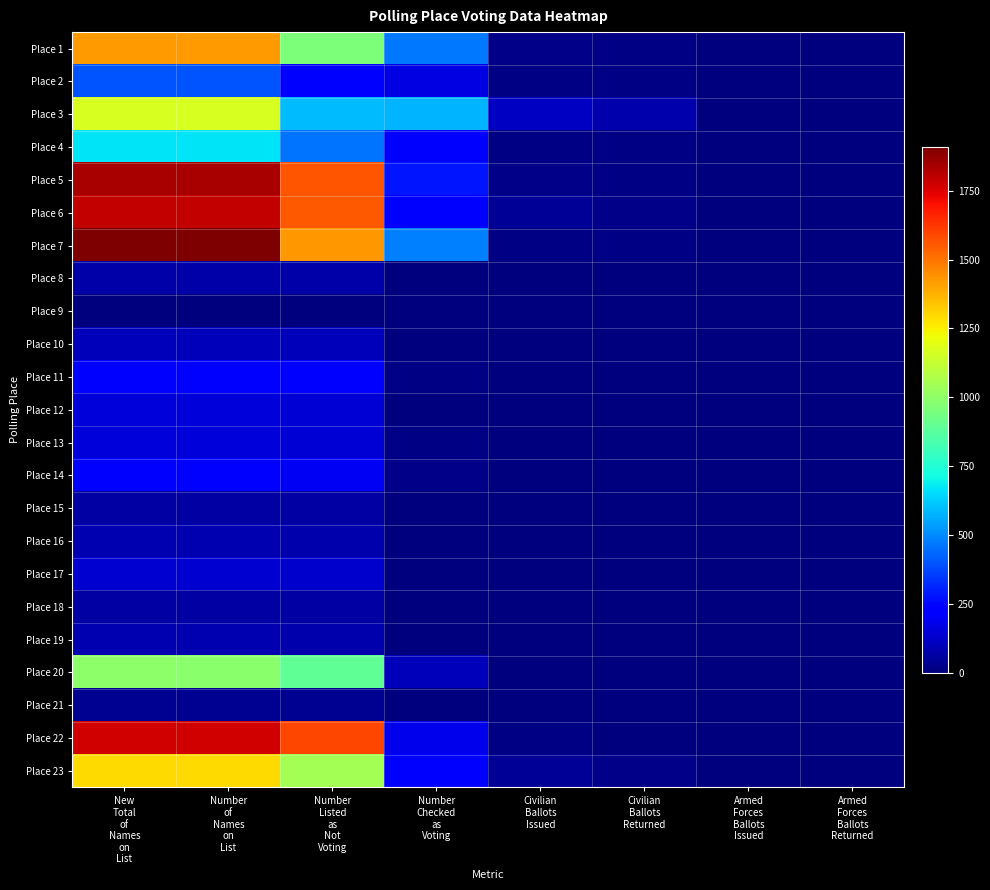

What is the maximum value shown in the chart?

1909